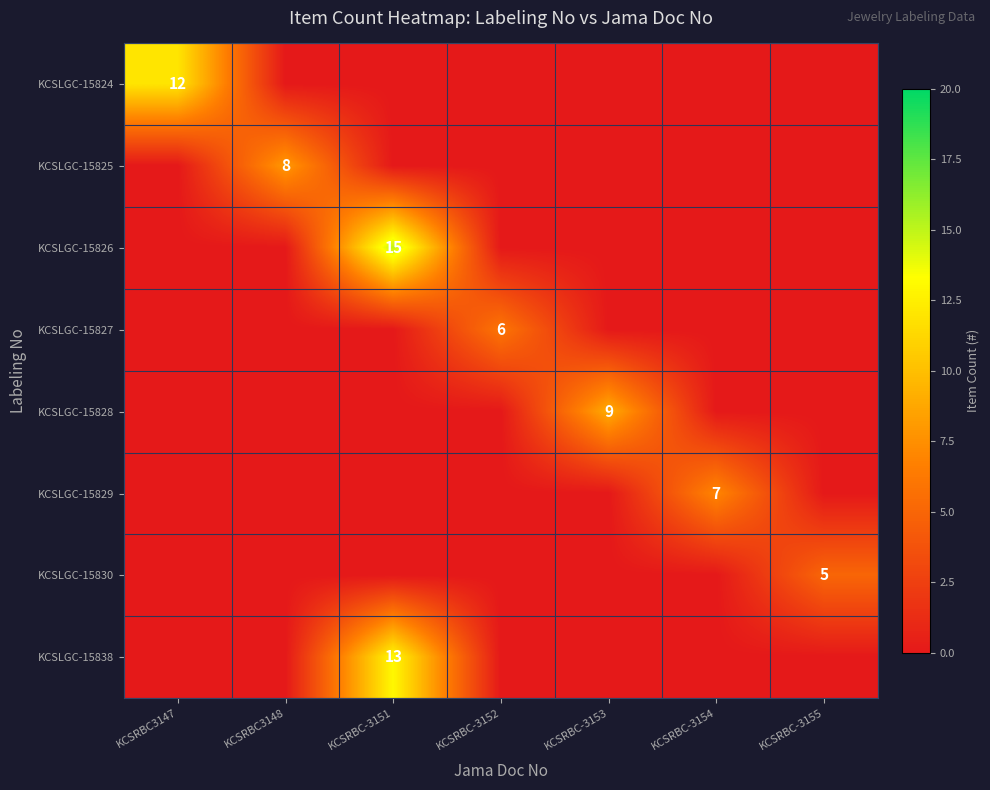

How many data points does each series have?

7